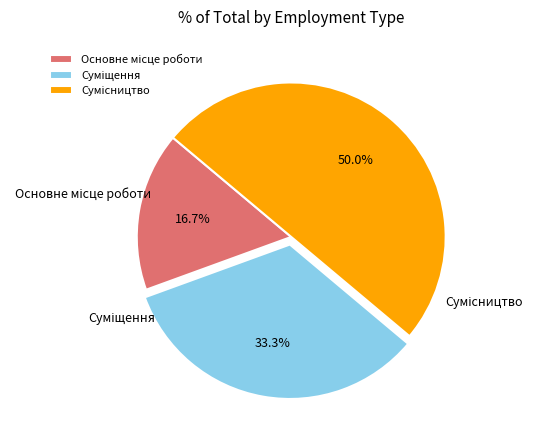

Approximately how many times larger is the value at Сумісництво compared to Основне місце роботи?

3.0